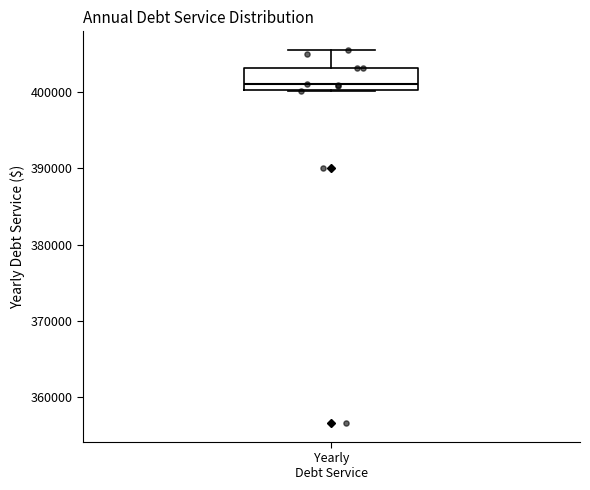

Transcribe this box plot: give where the median line is, the range the box spans, and where the two whiskers end, as read against the y-axis. The values are not printed on the chart, so give them approximately, as read against the axis.

median 401000, box 400000 to 403000, whiskers 400000 to 405000